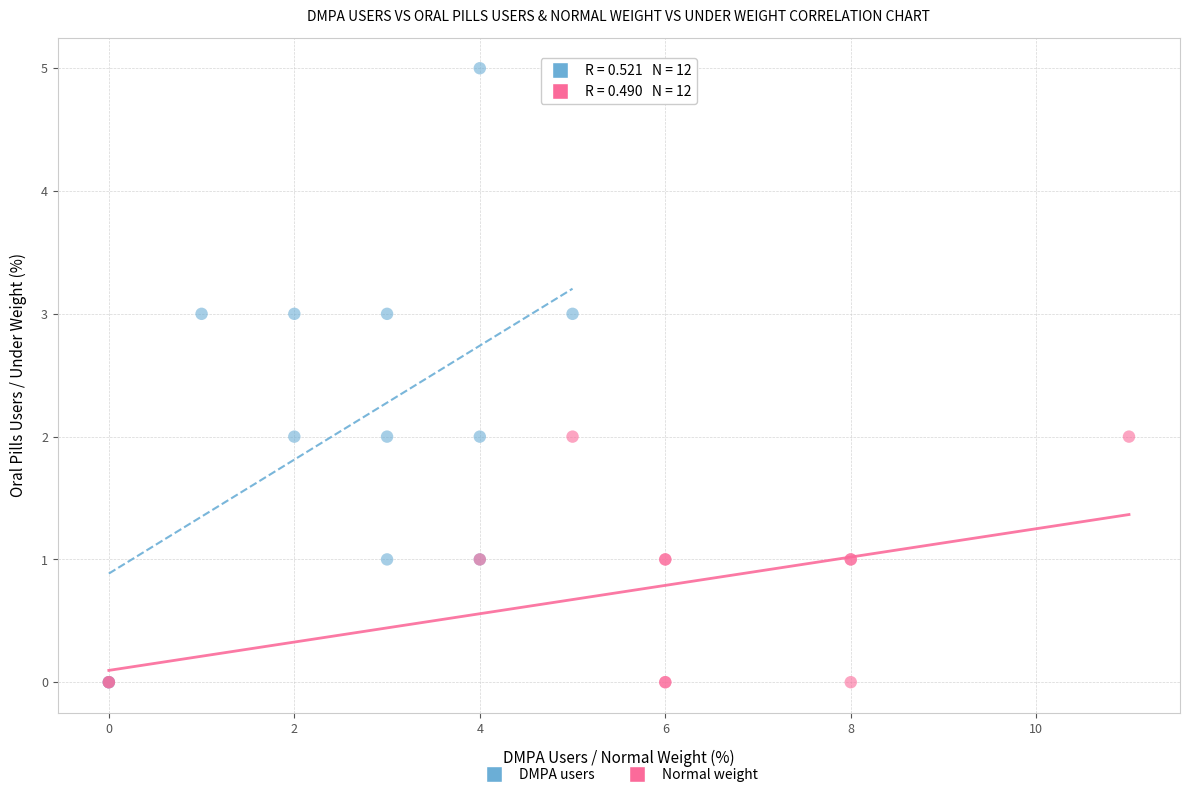

What are all the series names shown in the legend?

DMPA users, Normal weight